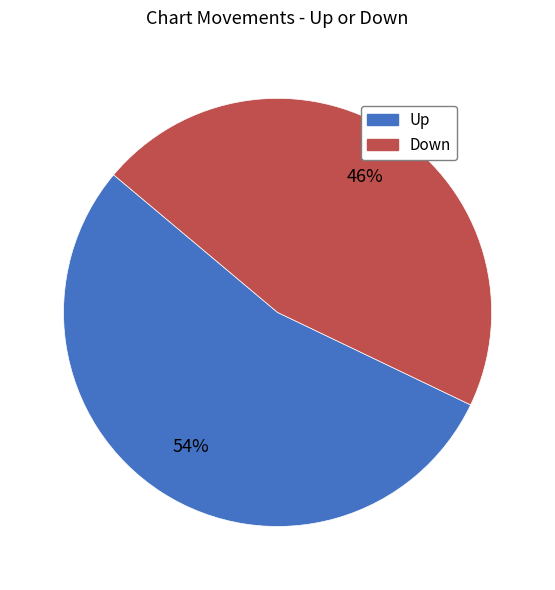

Does any single category account for the majority?

Yes